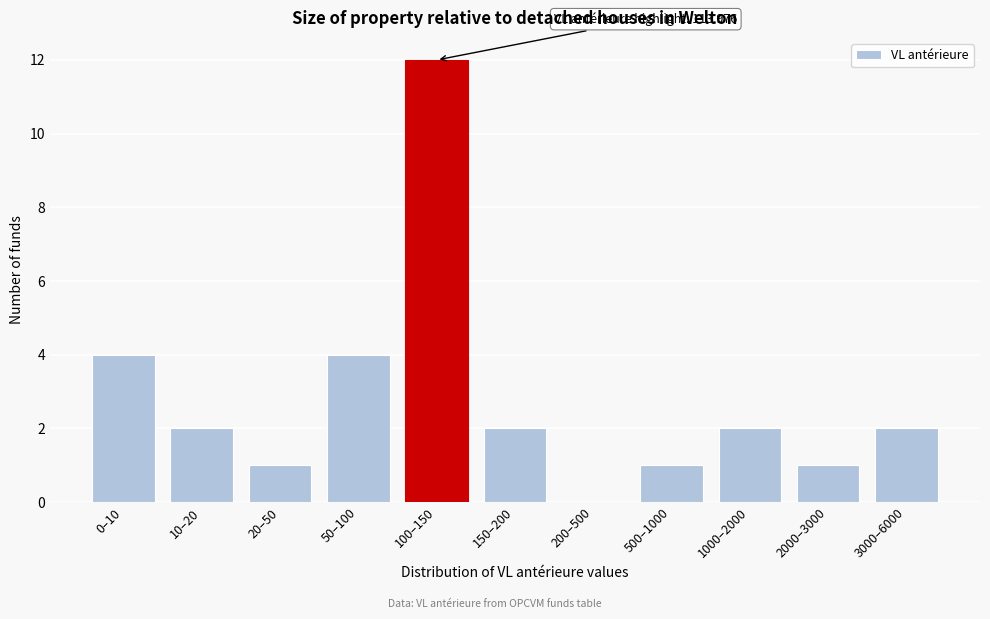

Reading left to right, what are all the values shown in this chart?

0–10=4	10–20=2	20–50=1	50–100=4	100–150=12	150–200=2	200–500=0	500–1000=1	1000–2000=2	2000–3000=1	3000–6000=2